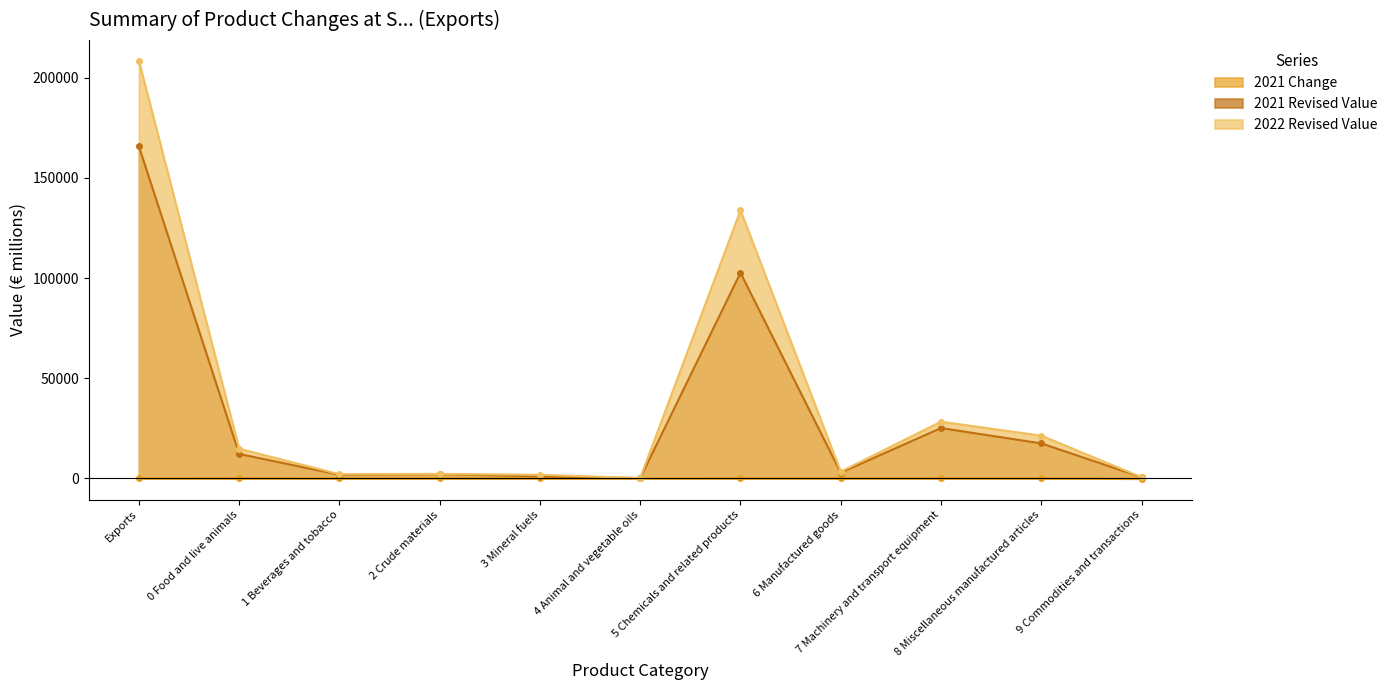

How many distinct data groups are displayed?

3